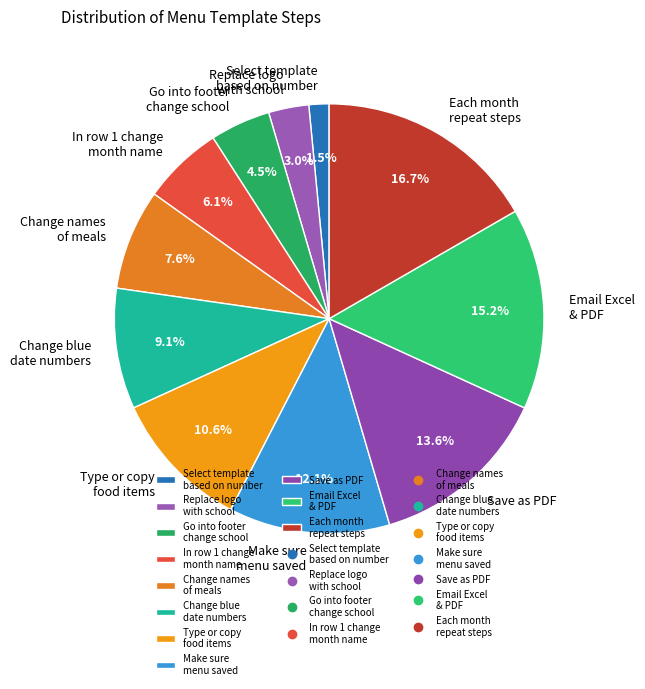

What is the smallest slice in the pie chart?

Select template based on number